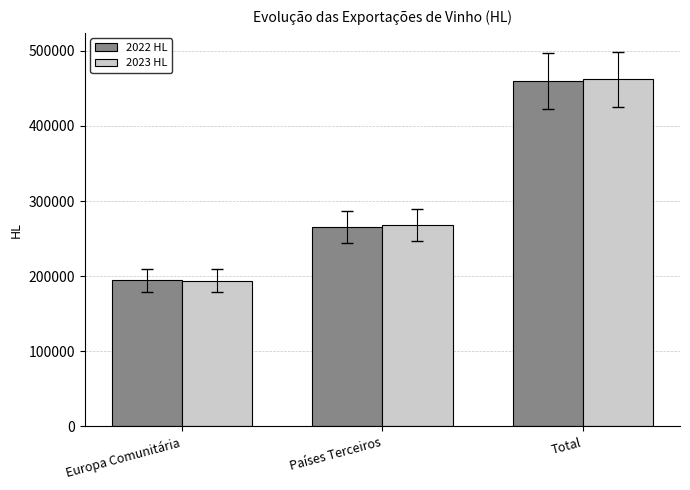

What is the spread (max minus min) of values at Europa Comunitária?

733.3